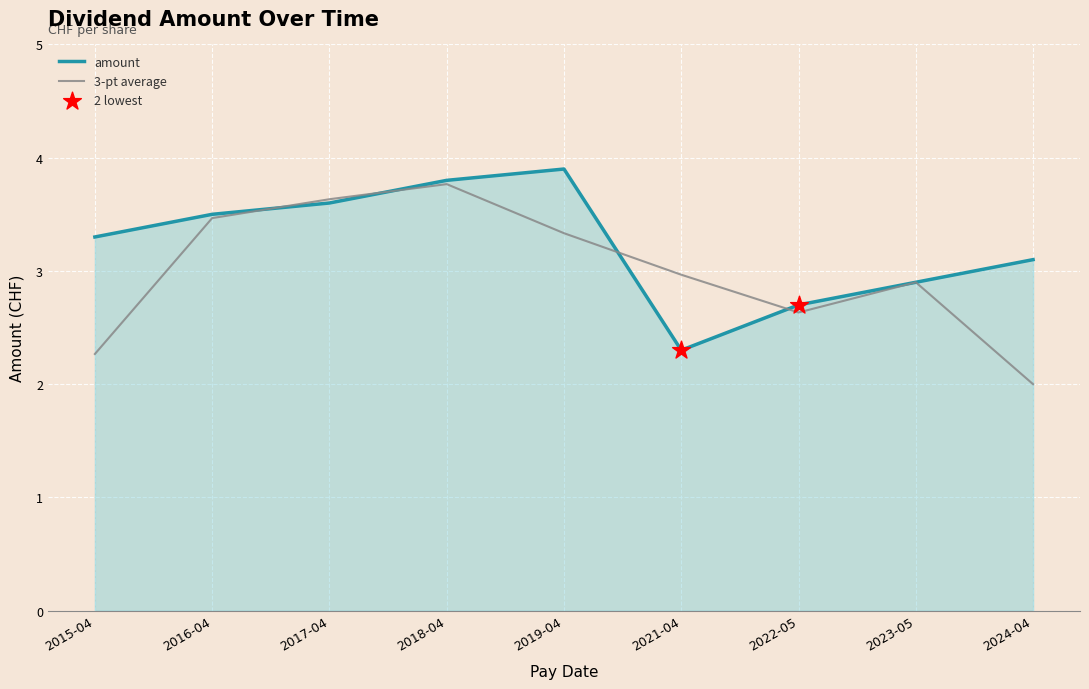

Between 2019-04 and 2024-04, which series saw the biggest shift?

3-pt average